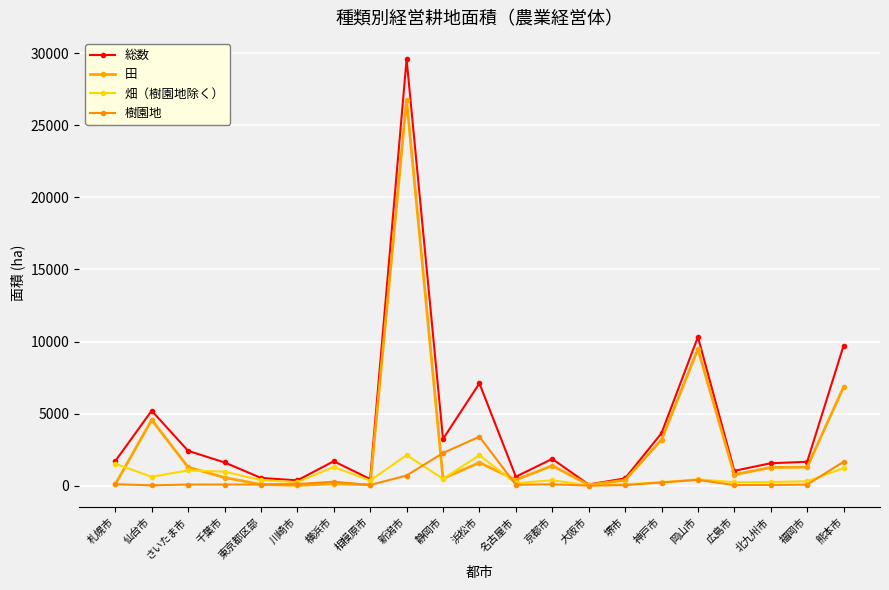

What value does the 畑（樹園地除く） series have at 北九州市, to the nearest 10?

250